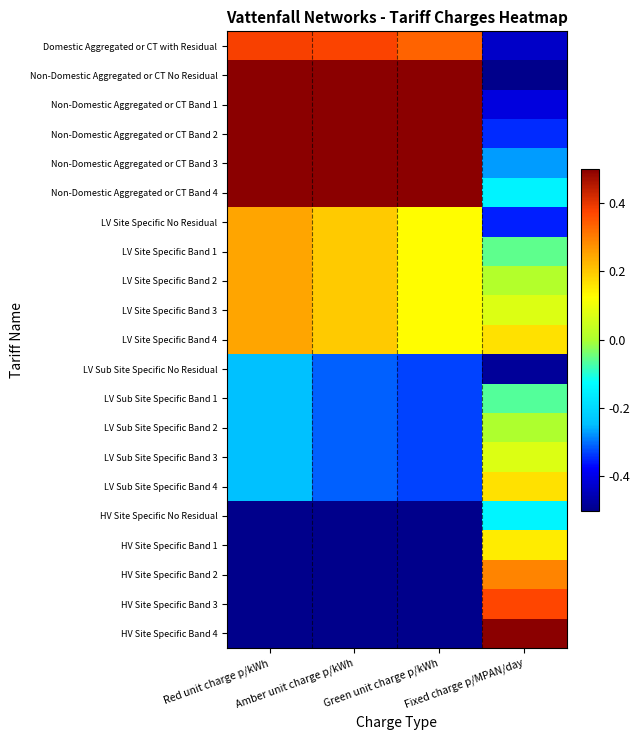

Reading left to right, transcribe all the data shown in this chart.

Domestic Aggregated or CT with Residual: Red unit charge p/kWh=0.4	Amber unit charge p/kWh=0.4	Green unit charge p/kWh=0.3	Fixed charge p/MPAN/day=-0.4
Non-Domestic Aggregated or CT No Residual: Red unit charge p/kWh=0.5	Amber unit charge p/kWh=0.5	Green unit charge p/kWh=0.5	Fixed charge p/MPAN/day=-0.5
Non-Domestic Aggregated or CT Band 1: Red unit charge p/kWh=0.5	Amber unit charge p/kWh=0.5	Green unit charge p/kWh=0.5	Fixed charge p/MPAN/day=-0.4
Non-Domestic Aggregated or CT Band 2: Red unit charge p/kWh=0.5	Amber unit charge p/kWh=0.5	Green unit charge p/kWh=0.5	Fixed charge p/MPAN/day=-0.3
Non-Domestic Aggregated or CT Band 3: Red unit charge p/kWh=0.5	Amber unit charge p/kWh=0.5	Green unit charge p/kWh=0.5	Fixed charge p/MPAN/day=-0.3
Non-Domestic Aggregated or CT Band 4: Red unit charge p/kWh=0.5	Amber unit charge p/kWh=0.5	Green unit charge p/kWh=0.5	Fixed charge p/MPAN/day=-0.1
LV Site Specific No Residual: Red unit charge p/kWh=0.2	Amber unit charge p/kWh=0.2	Green unit charge p/kWh=0.1	Fixed charge p/MPAN/day=-0.4
LV Site Specific Band 1: Red unit charge p/kWh=0.2	Amber unit charge p/kWh=0.2	Green unit charge p/kWh=0.1	Fixed charge p/MPAN/day=-0.1
LV Site Specific Band 2: Red unit charge p/kWh=0.2	Amber unit charge p/kWh=0.2	Green unit charge p/kWh=0.1	Fixed charge p/MPAN/day=0.0
LV Site Specific Band 3: Red unit charge p/kWh=0.2	Amber unit charge p/kWh=0.2	Green unit charge p/kWh=0.1	Fixed charge p/MPAN/day=0.1
LV Site Specific Band 4: Red unit charge p/kWh=0.2	Amber unit charge p/kWh=0.2	Green unit charge p/kWh=0.1	Fixed charge p/MPAN/day=0.2
LV Sub Site Specific No Residual: Red unit charge p/kWh=-0.2	Amber unit charge p/kWh=-0.3	Green unit charge p/kWh=-0.3	Fixed charge p/MPAN/day=-0.5
LV Sub Site Specific Band 1: Red unit charge p/kWh=-0.2	Amber unit charge p/kWh=-0.3	Green unit charge p/kWh=-0.3	Fixed charge p/MPAN/day=-0.1
LV Sub Site Specific Band 2: Red unit charge p/kWh=-0.2	Amber unit charge p/kWh=-0.3	Green unit charge p/kWh=-0.3	Fixed charge p/MPAN/day=0.0
LV Sub Site Specific Band 3: Red unit charge p/kWh=-0.2	Amber unit charge p/kWh=-0.3	Green unit charge p/kWh=-0.3	Fixed charge p/MPAN/day=0.1
LV Sub Site Specific Band 4: Red unit charge p/kWh=-0.2	Amber unit charge p/kWh=-0.3	Green unit charge p/kWh=-0.3	Fixed charge p/MPAN/day=0.2
HV Site Specific No Residual: Red unit charge p/kWh=-0.5	Amber unit charge p/kWh=-0.5	Green unit charge p/kWh=-0.5	Fixed charge p/MPAN/day=-0.1
HV Site Specific Band 1: Red unit charge p/kWh=-0.5	Amber unit charge p/kWh=-0.5	Green unit charge p/kWh=-0.5	Fixed charge p/MPAN/day=0.2
HV Site Specific Band 2: Red unit charge p/kWh=-0.5	Amber unit charge p/kWh=-0.5	Green unit charge p/kWh=-0.5	Fixed charge p/MPAN/day=0.3
HV Site Specific Band 3: Red unit charge p/kWh=-0.5	Amber unit charge p/kWh=-0.5	Green unit charge p/kWh=-0.5	Fixed charge p/MPAN/day=0.4
HV Site Specific Band 4: Red unit charge p/kWh=-0.5	Amber unit charge p/kWh=-0.5	Green unit charge p/kWh=-0.5	Fixed charge p/MPAN/day=0.5